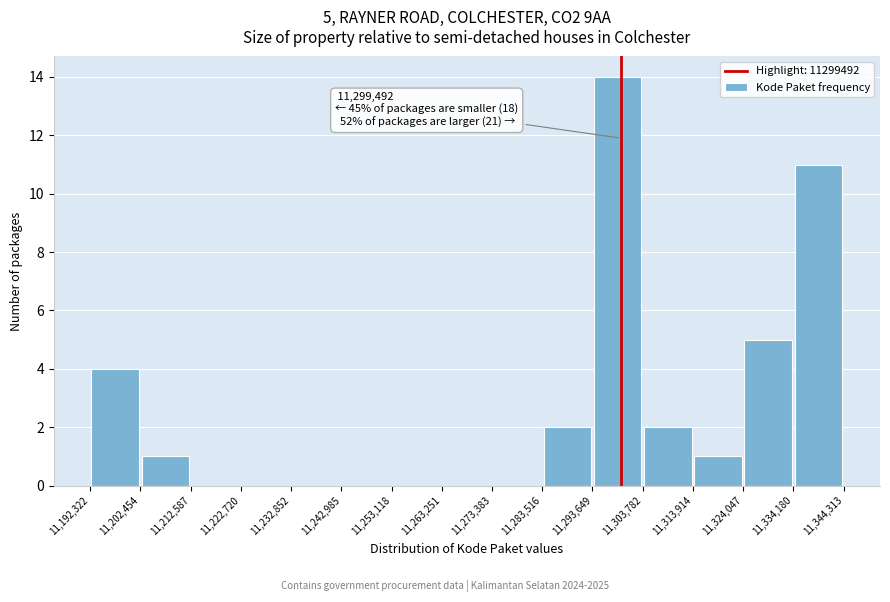

Which range on the x-axis has the tallest bar?

11,293,649 to 11,303,782